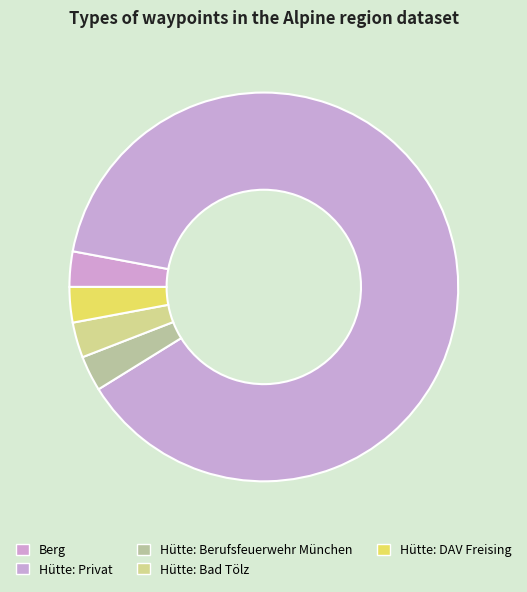

What is the ratio of the value at Hütte: Bad Tölz to the value at Hütte: Berufsfeuerwehr München?

1.0